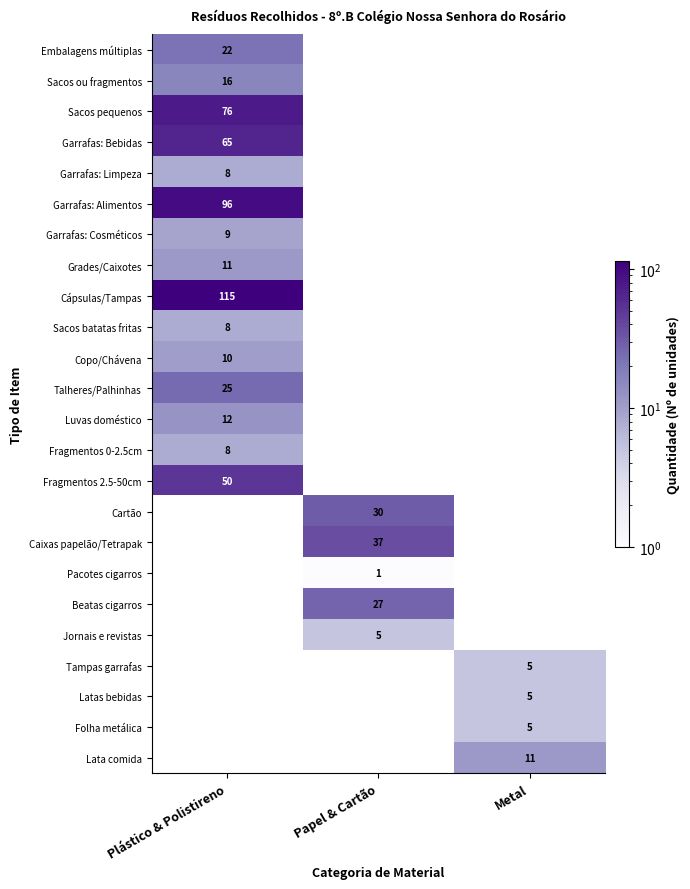

The Latas bebidas series shows 5 at Metal. True or false?

True